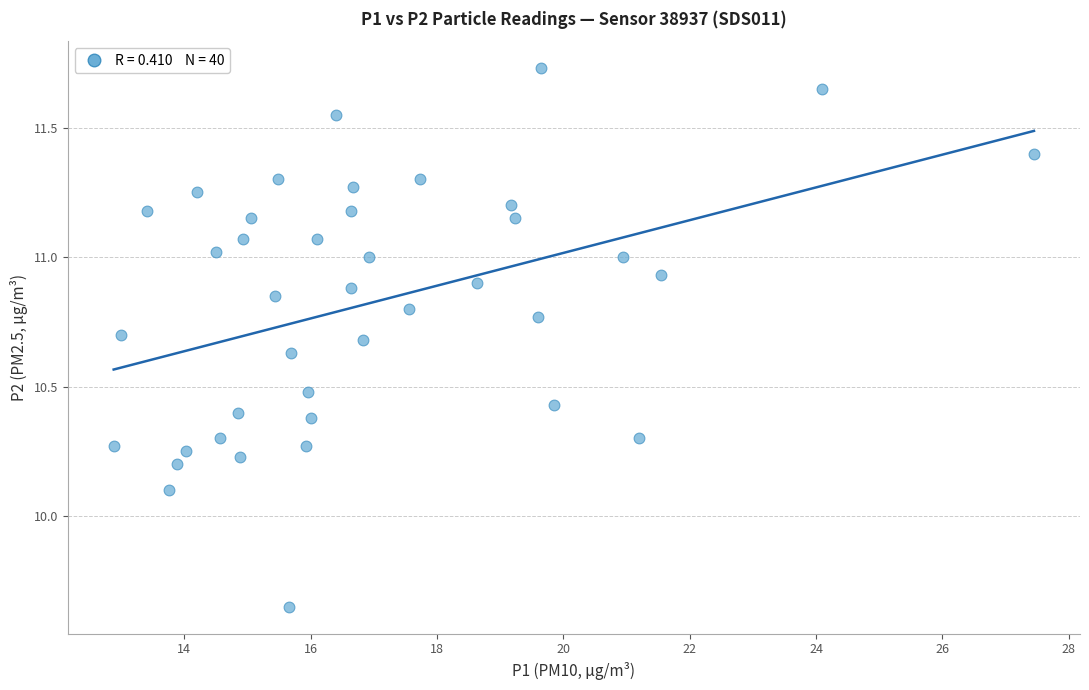

What is the range of X values (max minus min)?

14.6